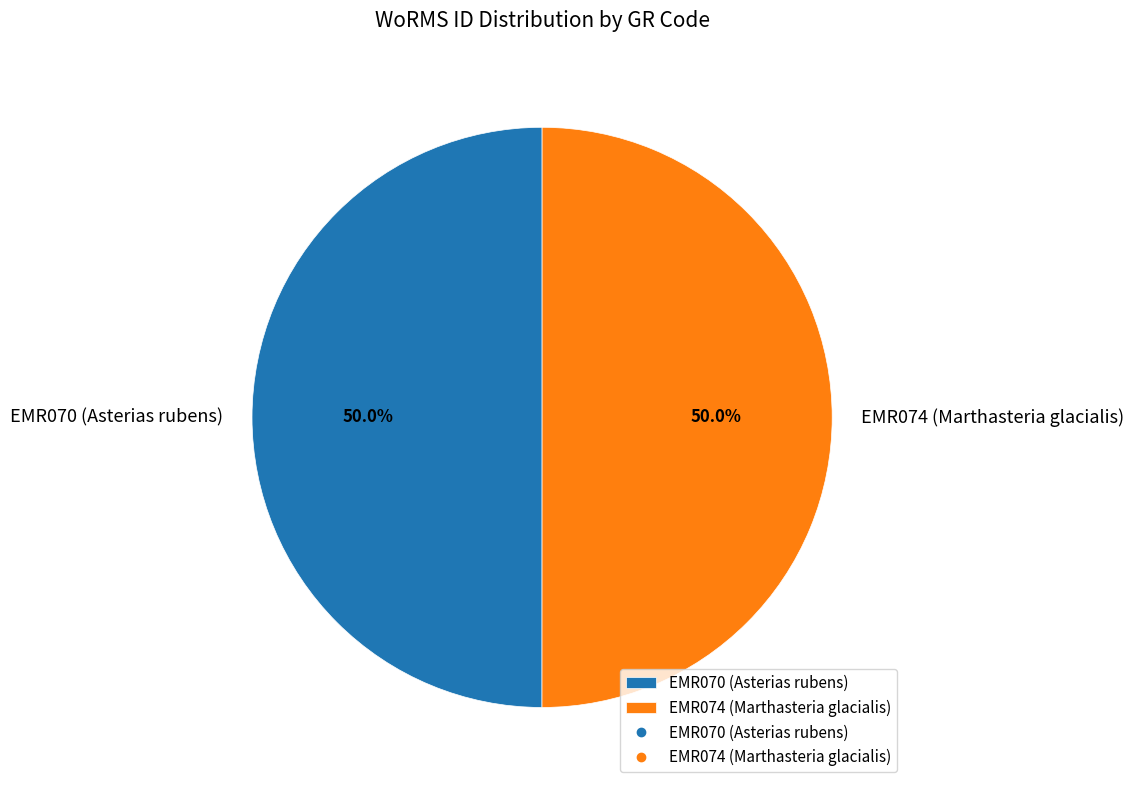

To the nearest percent, what portion does EMR070 (Asterias rubens) represent?

50%